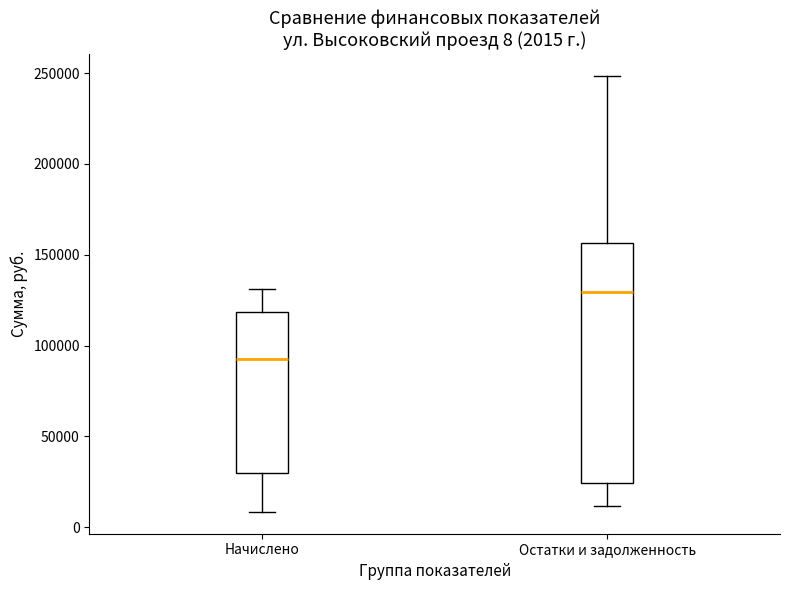

Which box is the tallest, from its lower edge to its upper edge?

Остатки и задолженность